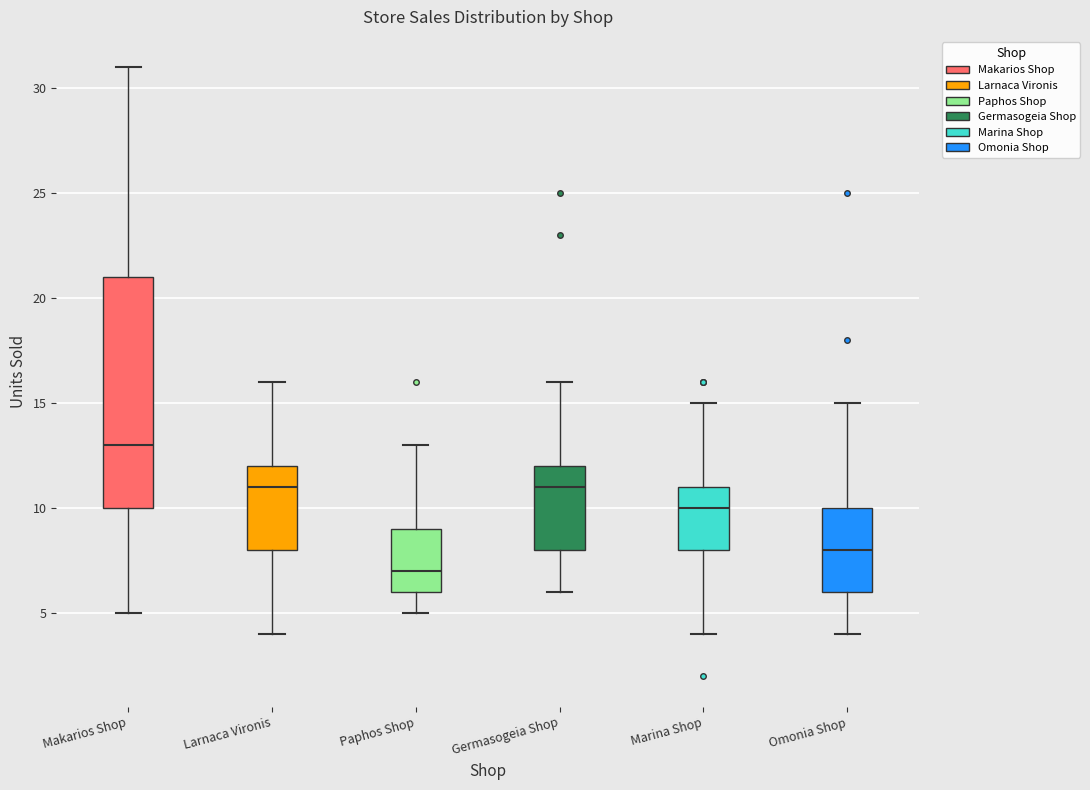

Reading left to right, read every box against the y-axis: the position of its median line, the range the box covers, and the ends of its whiskers. The values are not printed on the chart, so give them approximately, as read against the axis.

Makarios Shop: median 13, box 10 to 21, whiskers 5 to 31
Larnaca Vironis: median 11, box 8 to 12, whiskers 4 to 16
Paphos Shop: median 7, box 6 to 9, whiskers 5 to 13
Germasogeia Shop: median 11, box 8 to 12, whiskers 6 to 16
Marina Shop: median 10, box 8 to 11, whiskers 4 to 15
Omonia Shop: median 8, box 6 to 10, whiskers 4 to 15